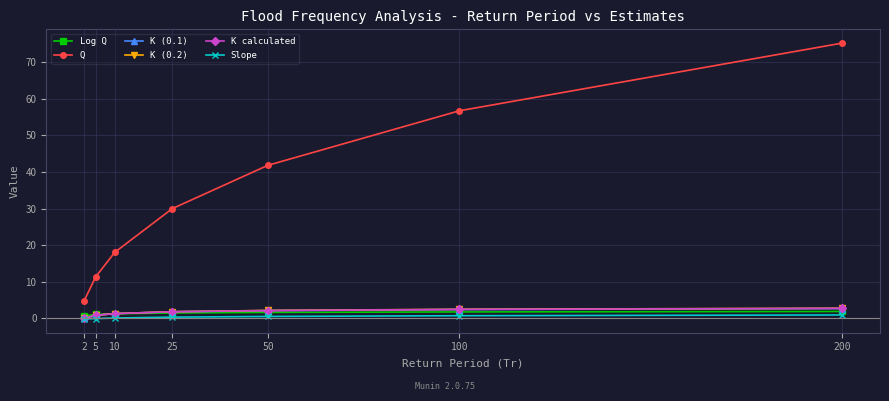

True or false: K (0.1) and Q intersect in this chart.

False